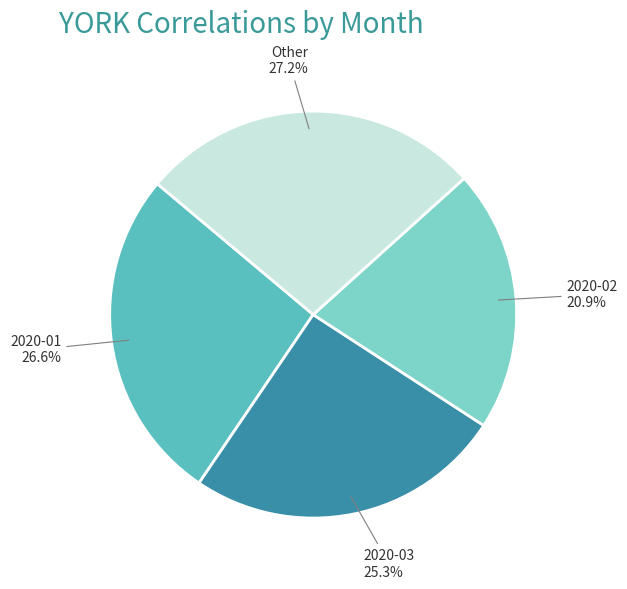

Does any single category account for the majority?

No